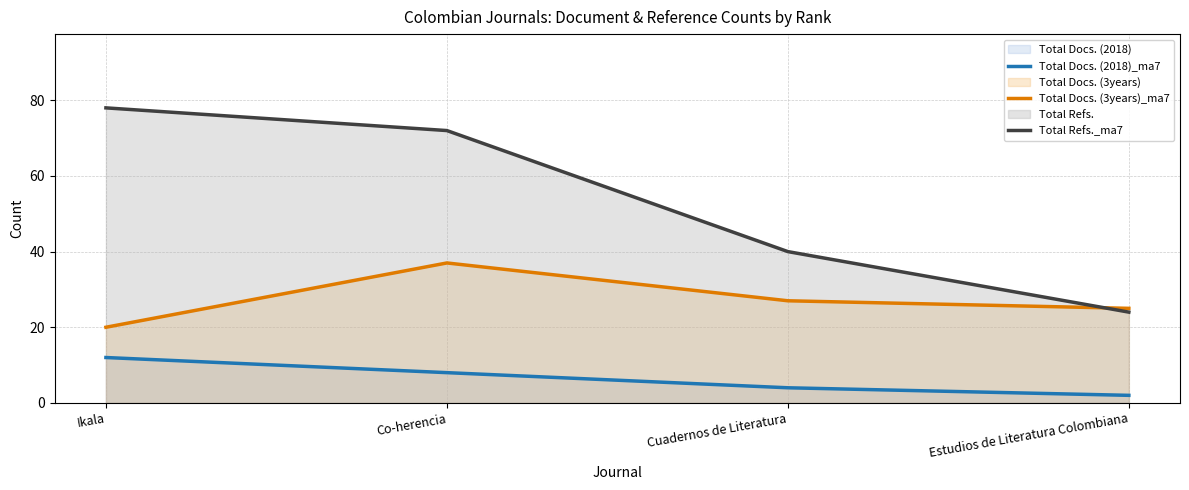

List the labels in order of Total Refs._ma7 value, smallest first.

Estudios de Literatura Colombiana, Cuadernos de Literatura, Co-herencia, Ikala